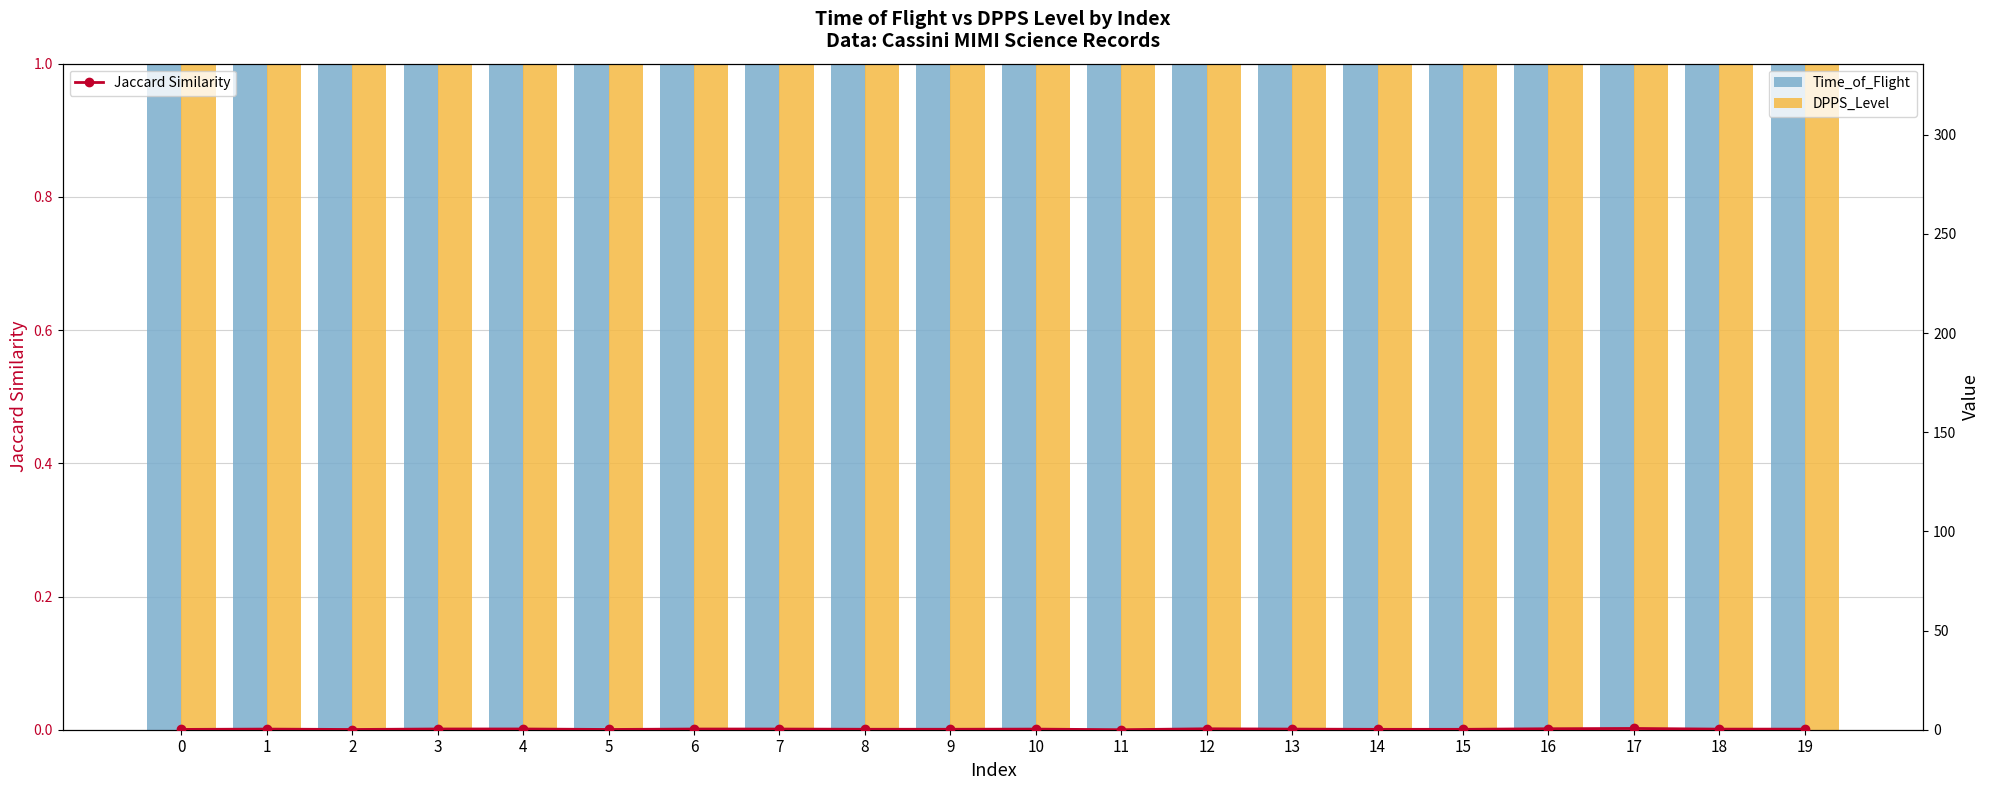

Read the Jaccard Similarity value at 7.

0.3